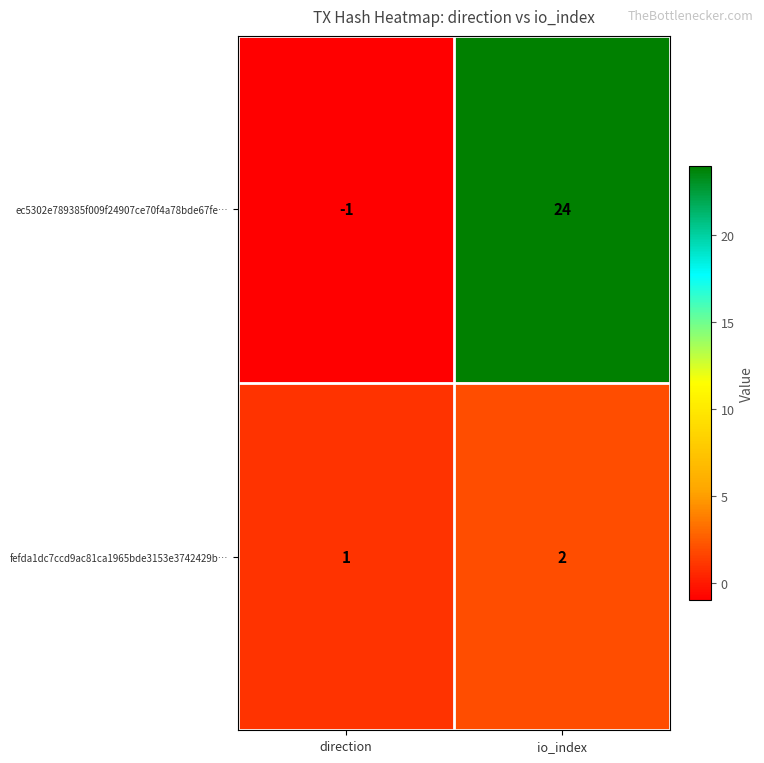

Reading left to right, transcribe all the data shown in this chart.

ec5302e789385f009f24907ce70f4a78bde67fe…: direction=-1	io_index=24
fefda1dc7ccd9ac81ca1965bde3153e3742429b…: direction=1	io_index=2